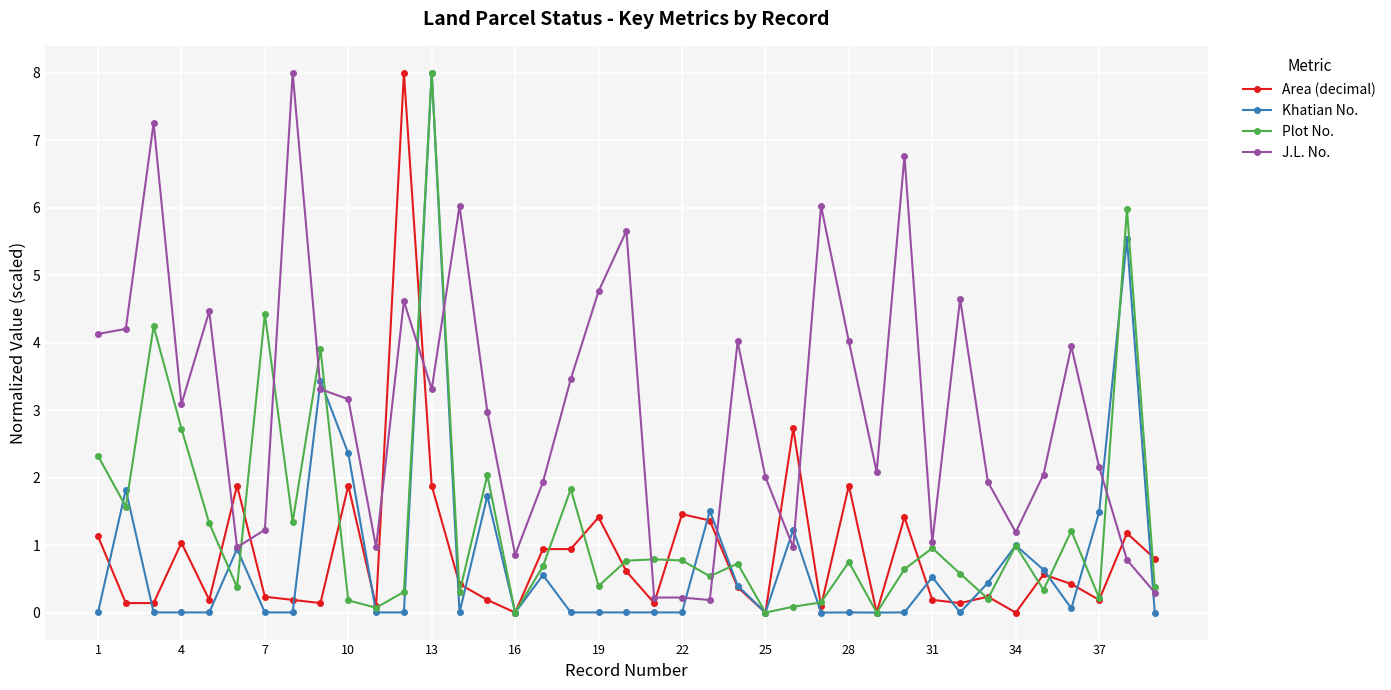

What is the greatest value displayed?

8.0